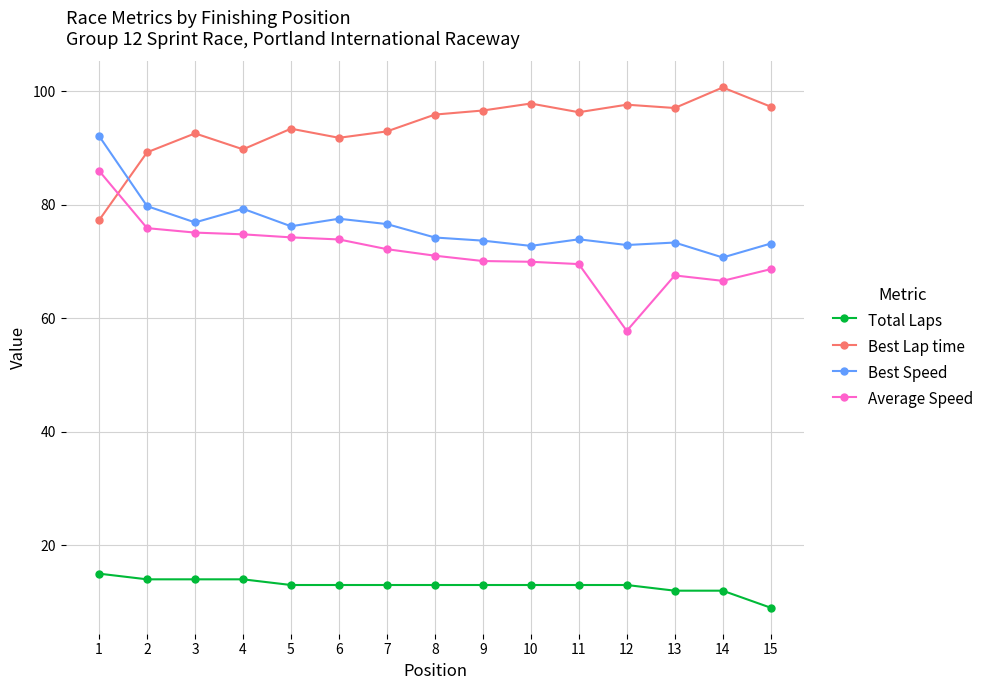

What is the difference between the highest and lowest values at 13?

85.0